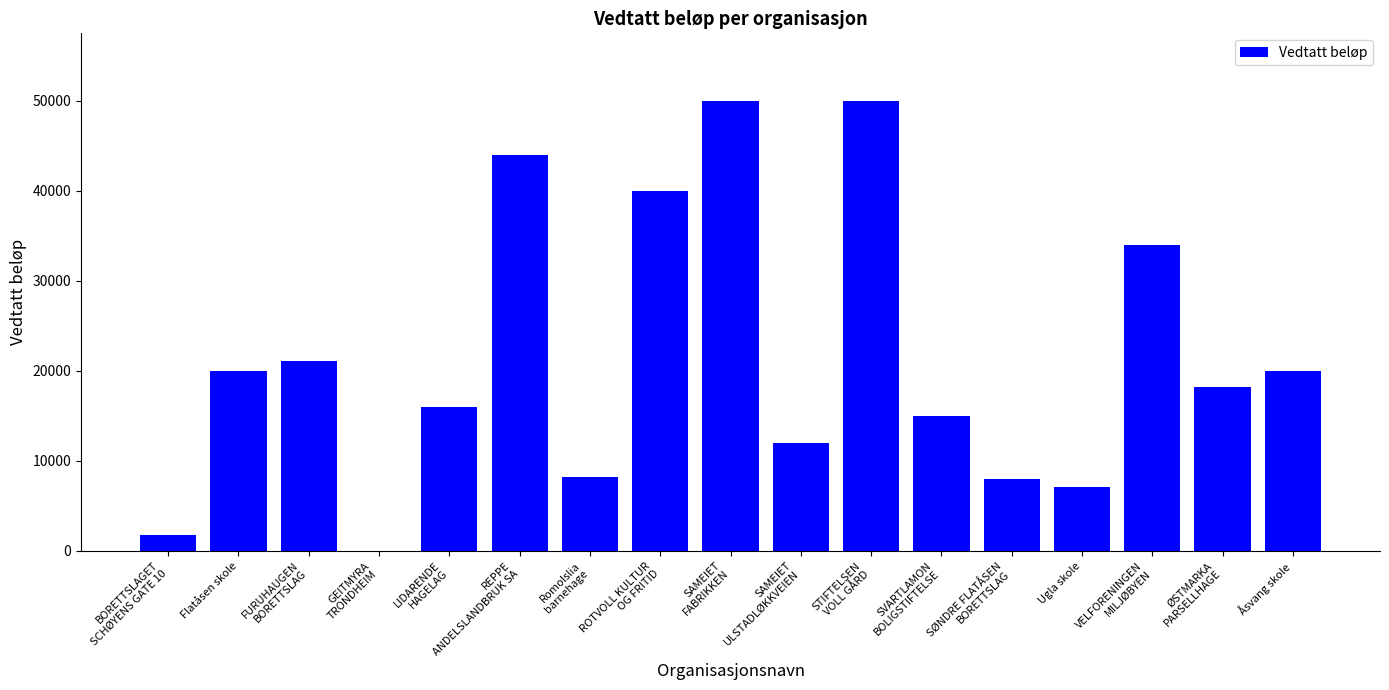

True or false: the data shows 7099 at Ugla skole.

True